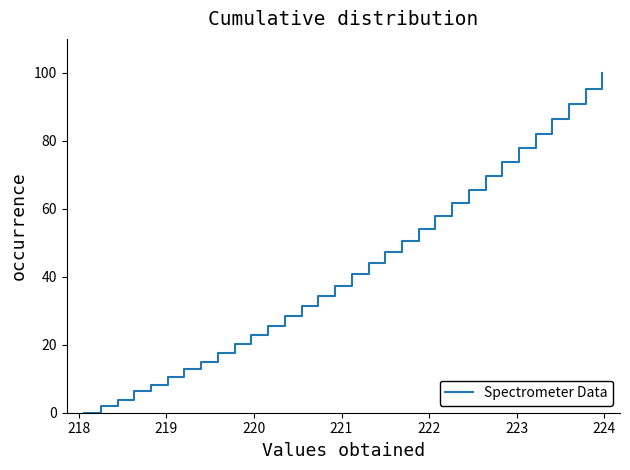

Does the chart display data point markers on the line(s)?

No